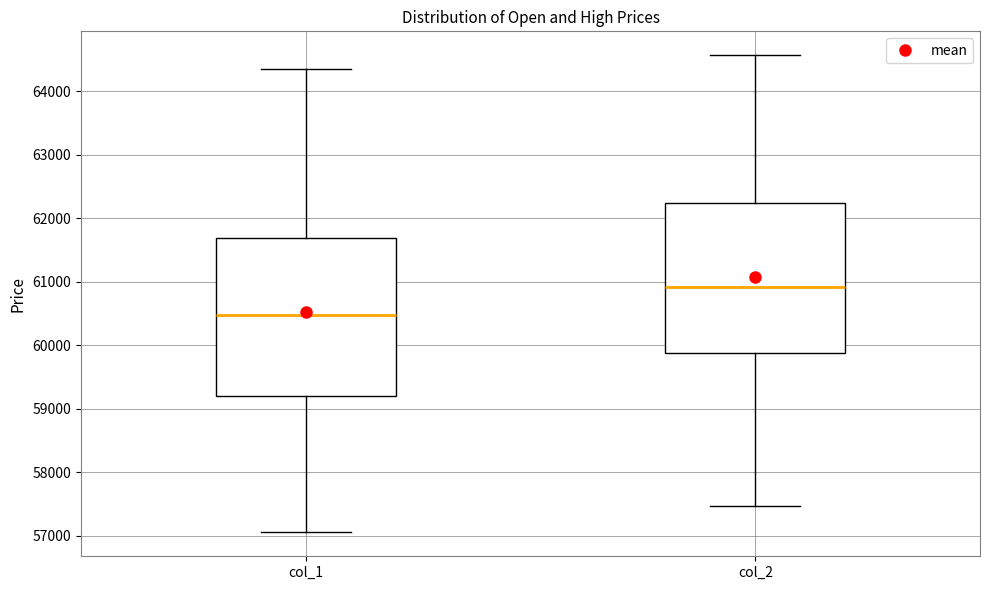

Where is the upper edge of the box for col_1 on the y-axis? The values are not printed on the chart, so give them approximately, as read against the axis.

61700